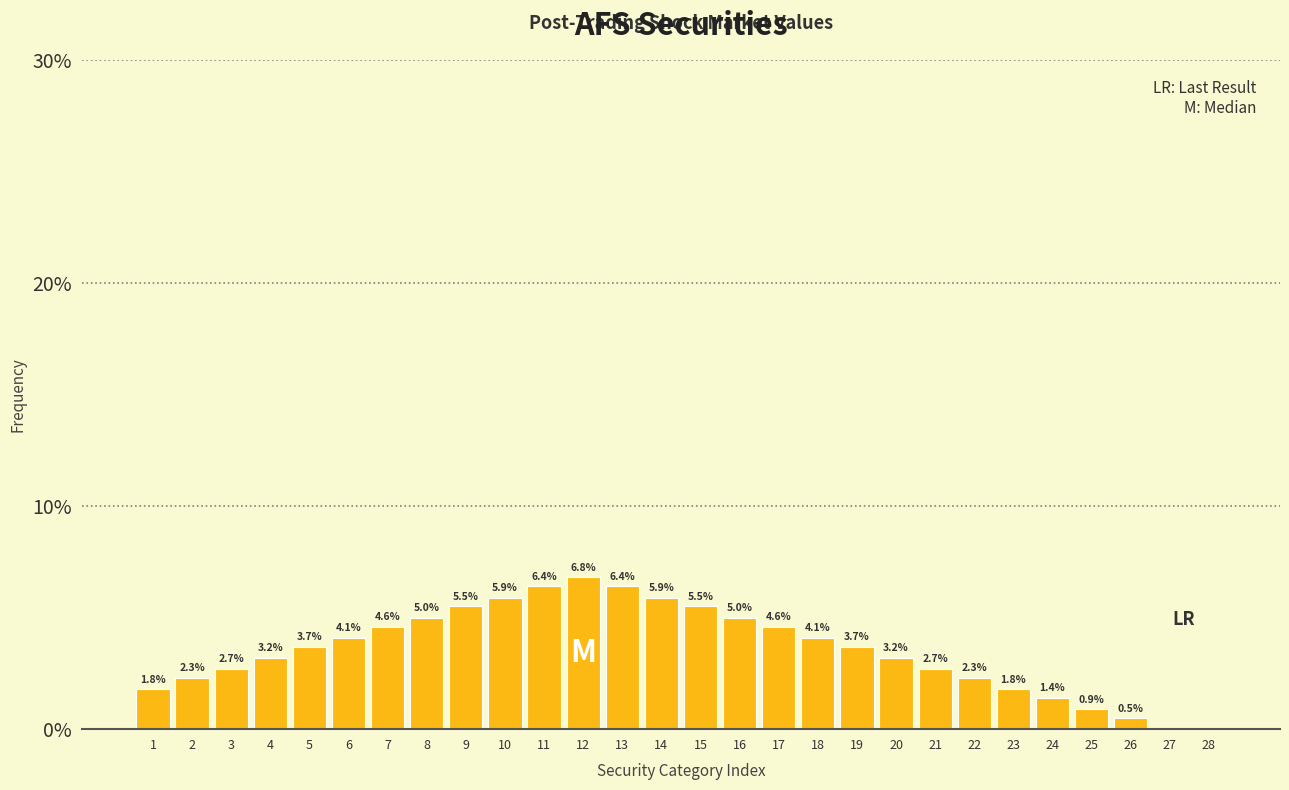

Reading left to right, extract all data points from this chart.

1=1.8	2=2.3	3=2.7	4=3.2	5=3.7	6=4.1	7=4.6	8=5.0	9=5.5	10=5.9	11=6.4	12=6.8	13=6.4	14=5.9	15=5.5	16=5.0	17=4.6	18=4.1	19=3.7	20=3.2	21=2.7	22=2.3	23=1.8	24=1.4	25=0.9	26=0.5	27=0.0	28=0.0